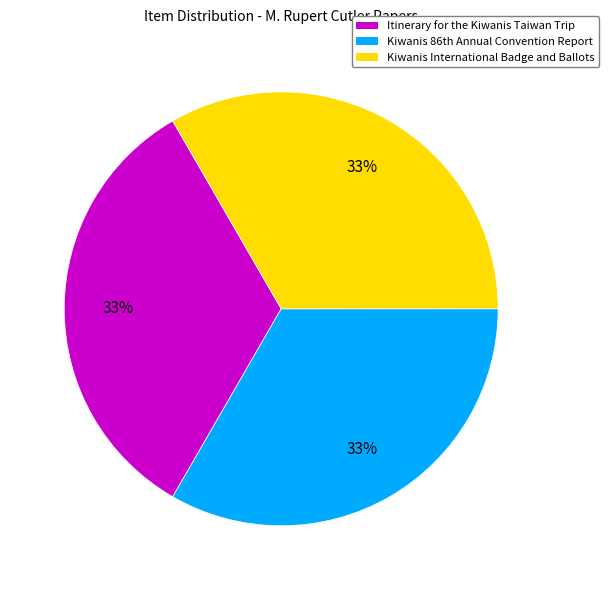

What percentage is the Kiwanis International Badge and Ballots slice, to the nearest percent?

33%